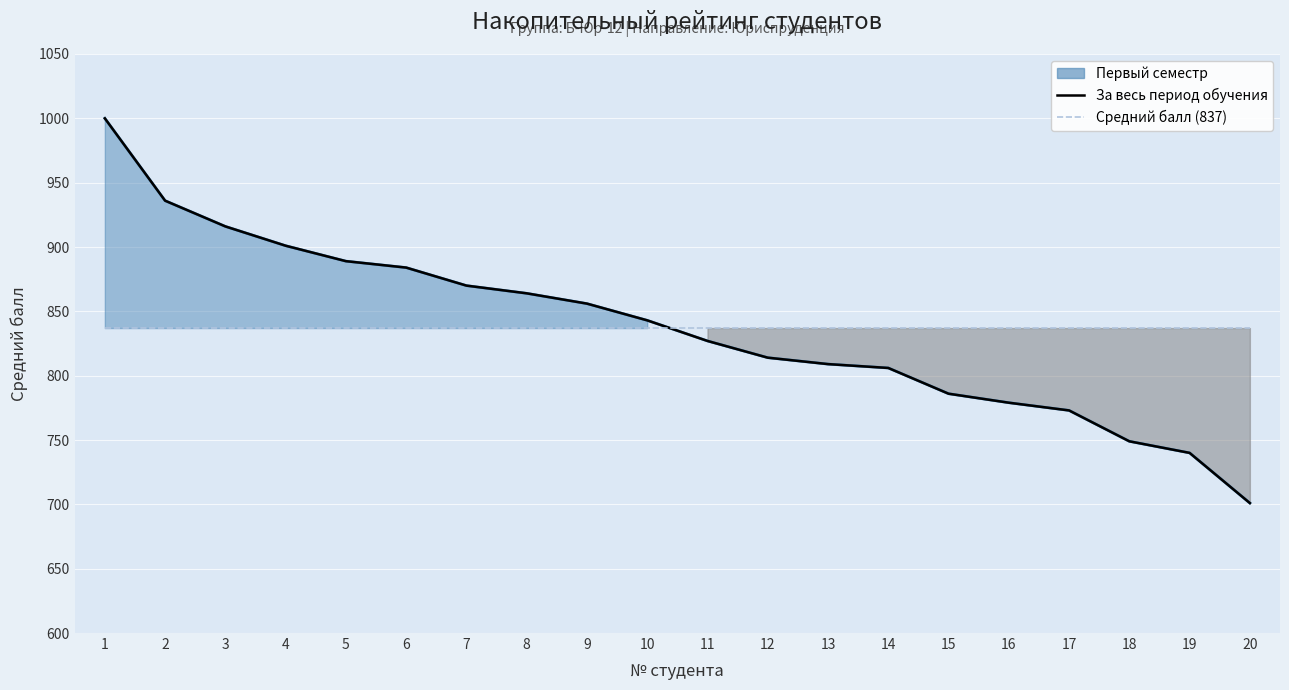

True or false: Средний балл (837) and За весь период обучения intersect in this chart.

True